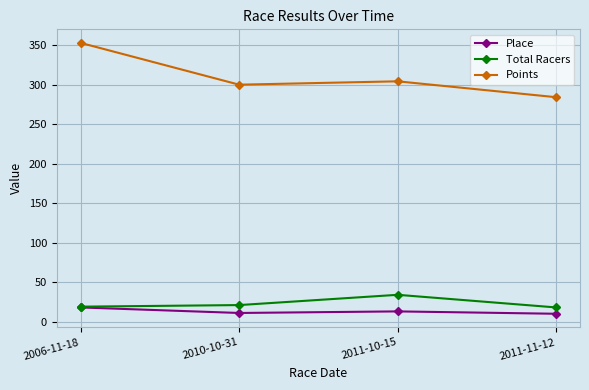

At which category does the chart reach its peak across all series?

2006-11-18